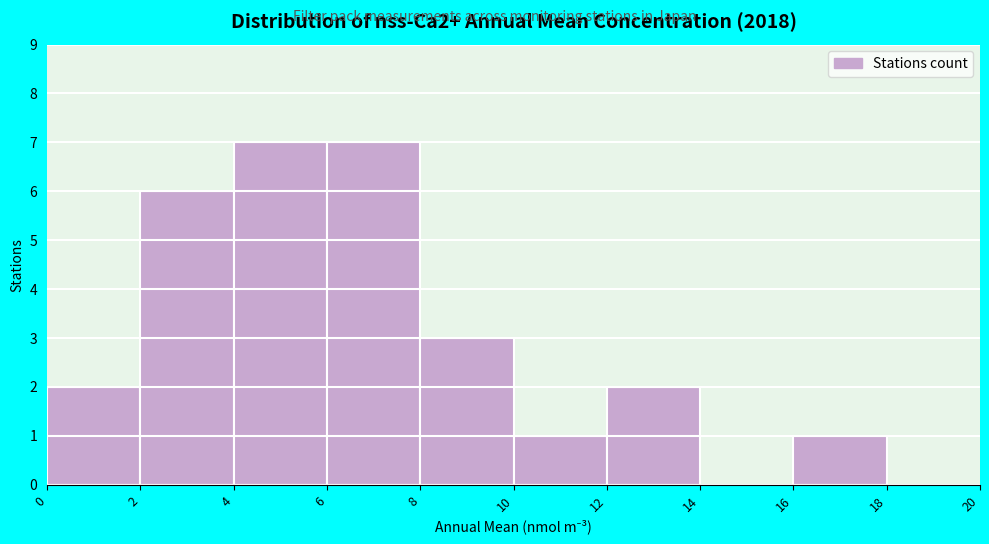

How tall is the bar that spans 0 to 2 on the x-axis? The values are not printed on the chart, so give them approximately, as read against the axis.

2